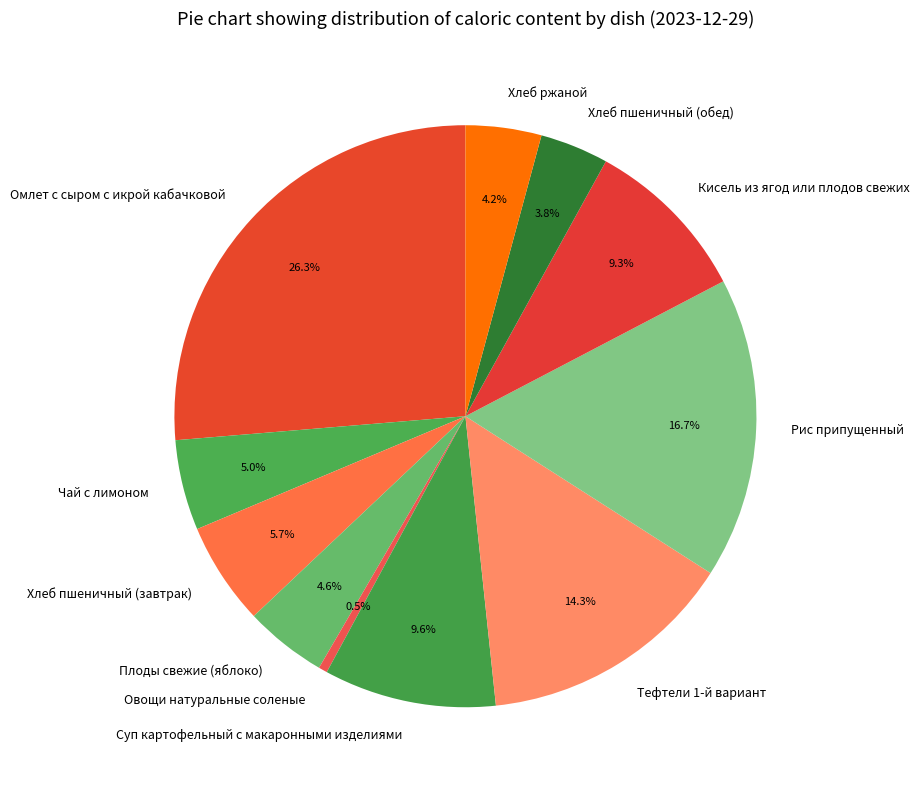

True or false: Рис припущенный accounts for 17% of the total.

True